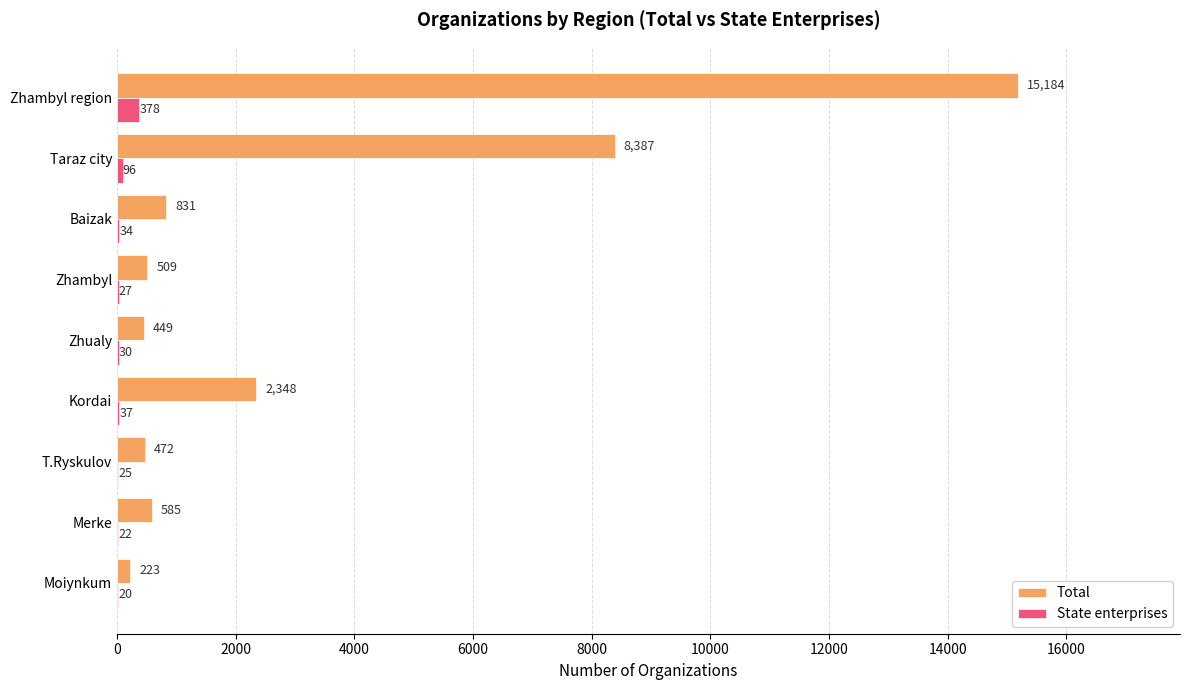

What is the total value across all series at Taraz city?

8483